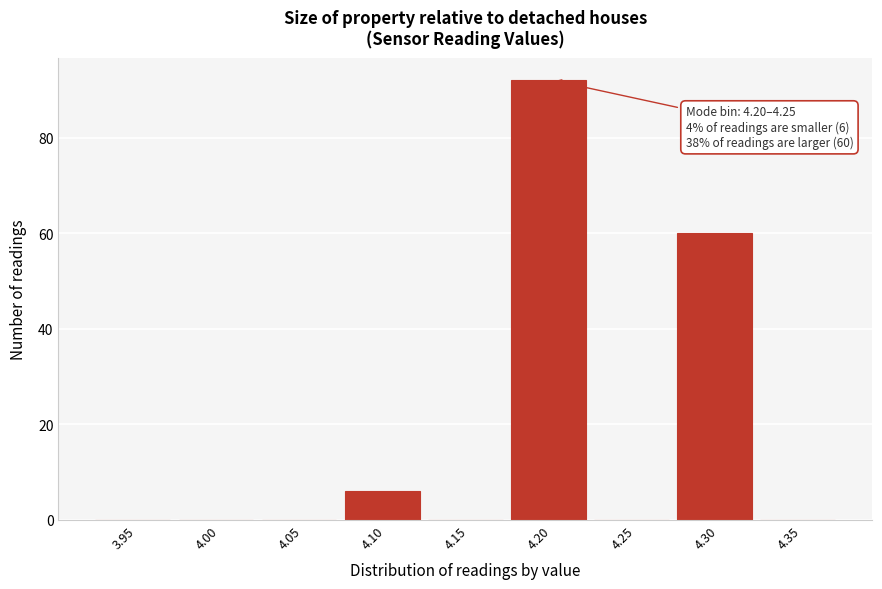

Reading left to right, transcribe all the data shown in this chart.

3.95=0	4.00=0	4.05=0	4.10=6	4.15=0	4.20=92	4.25=0	4.30=60	4.35=0